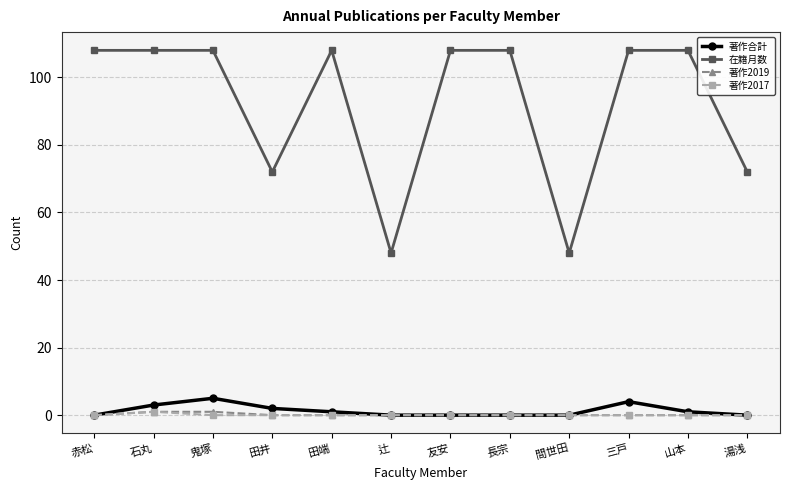

Reading left to right, list all the values displayed in this chart.

著作合計: 0	3	5	2	1	0	0	0	0	4	1	0
在籍月数: 108	108	108	72	108	48	108	108	48	108	108	72
著作2019: 0	1	1	0	0	0	0	0	0	0	0	0
著作2017: 0	1	0	0	0	0	0	0	0	0	0	0